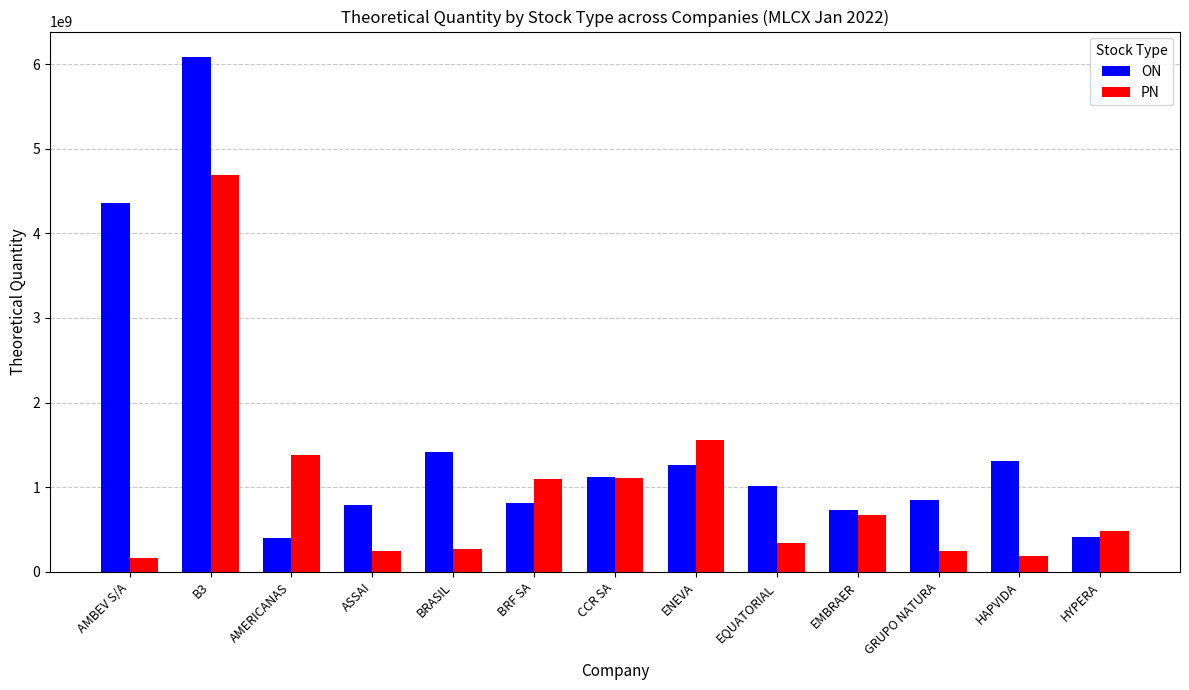

What position from the right is GRUPO NATURA?

3